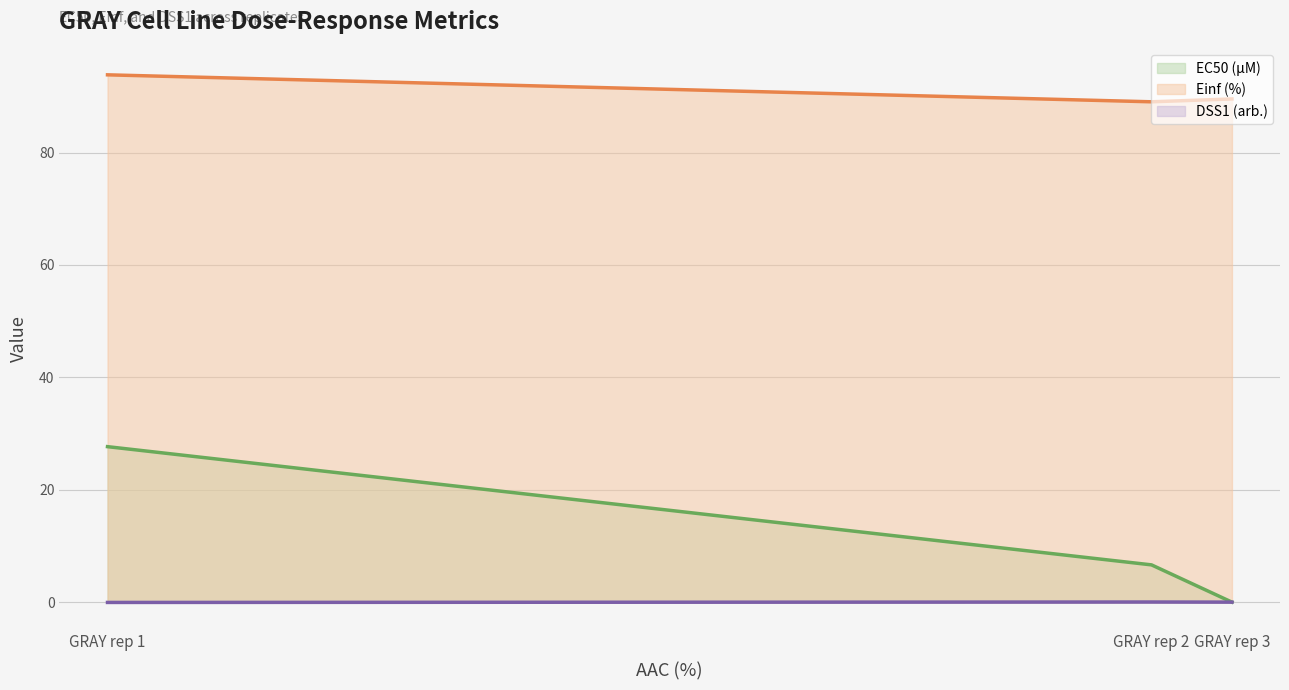

What are all the series names shown in the legend?

EC50 (µM) (line), Einf (%) (line), DSS1 (arb.) (line)